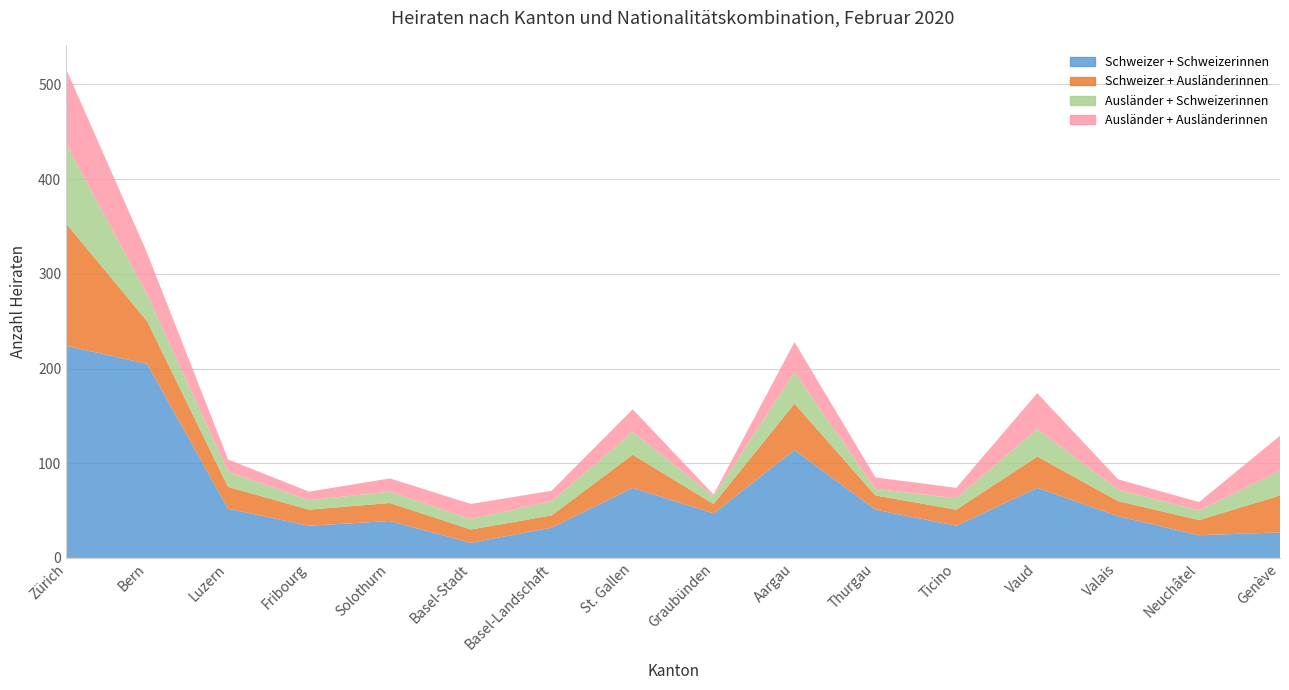

Reading left to right, list all the values displayed in this chart.

Schweizer + Schweizerinnen: Zürich=224	Bern=205	Luzern=52	Fribourg=34	Solothurn=39	Basel-Stadt=16	Basel-Landschaft=32	St. Gallen=74	Graubünden=47	Aargau=114	Thurgau=51	Ticino=34	Vaud=74	Valais=44	Neuchâtel=24	Genève=27
Schweizer + Ausländerinnen: Zürich=129	Bern=45	Luzern=23	Fribourg=17	Solothurn=19	Basel-Stadt=14	Basel-Landschaft=13	St. Gallen=35	Graubünden=10	Aargau=49	Thurgau=15	Ticino=17	Vaud=33	Valais=16	Neuchâtel=16	Genève=39
Ausländer + Schweizerinnen: Zürich=84	Bern=28	Luzern=16	Fribourg=10	Solothurn=12	Basel-Stadt=11	Basel-Landschaft=15	St. Gallen=24	Graubünden=8	Aargau=33	Thurgau=7	Ticino=12	Vaud=29	Valais=12	Neuchâtel=10	Genève=26
Ausländer + Ausländerinnen: Zürich=79	Bern=44	Luzern=13	Fribourg=9	Solothurn=14	Basel-Stadt=16	Basel-Landschaft=11	St. Gallen=24	Graubünden=2	Aargau=32	Thurgau=12	Ticino=11	Vaud=38	Valais=11	Neuchâtel=9	Genève=37